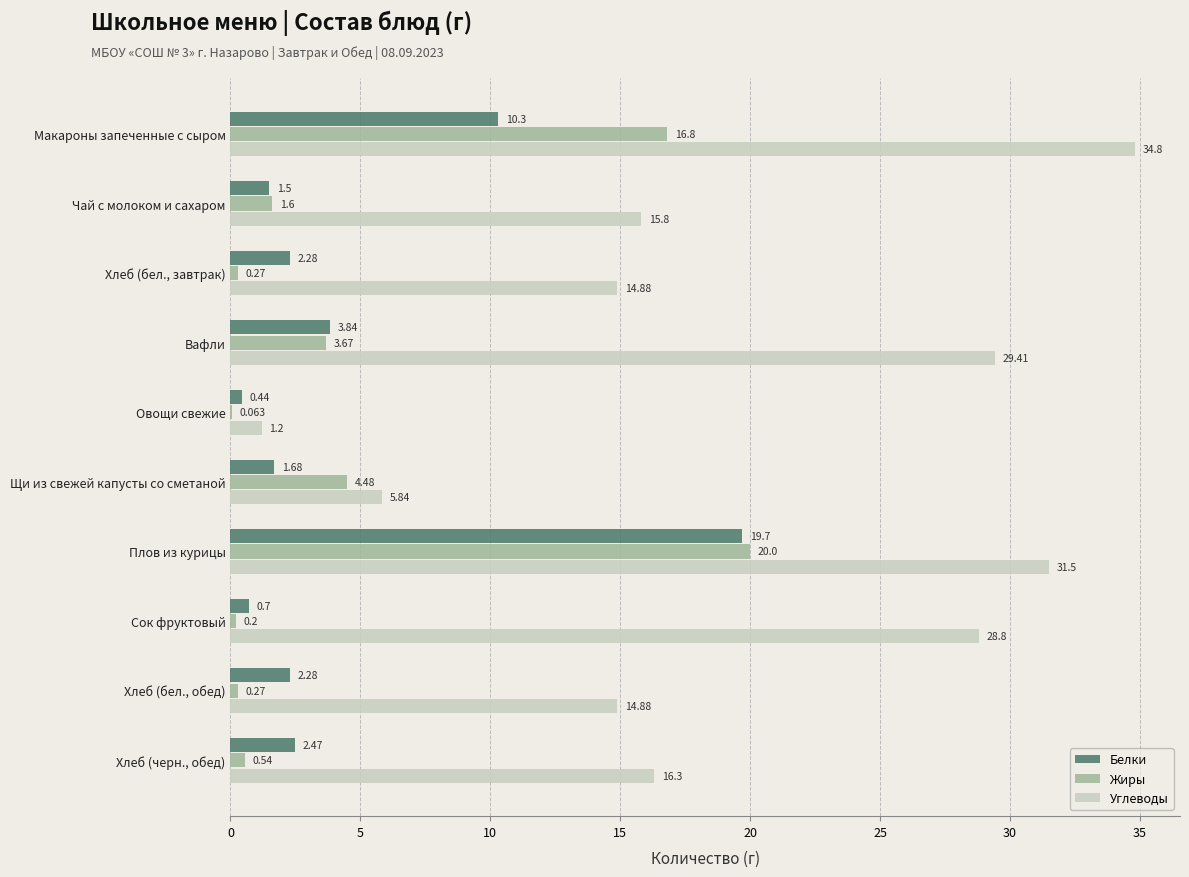

What is the sum of all Углеводы values?

193.4